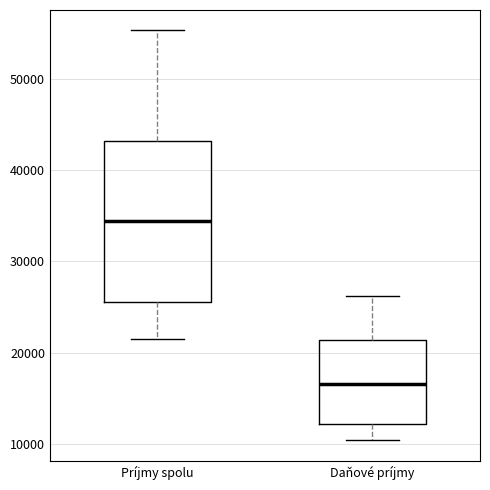

Comparing the boxes themselves (not the whiskers), which one is the tallest?

Príjmy spolu